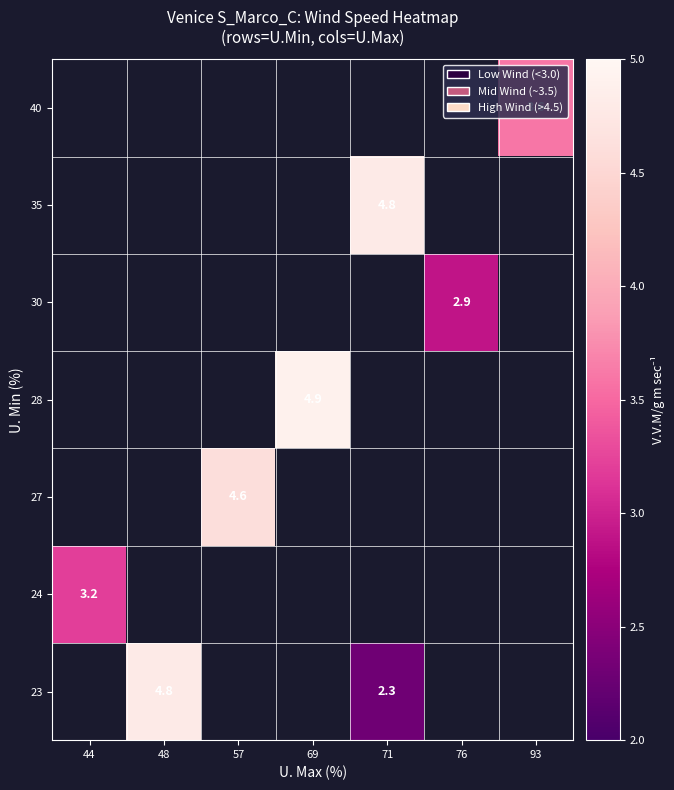

Which label corresponds to the largest value in the chart?

69